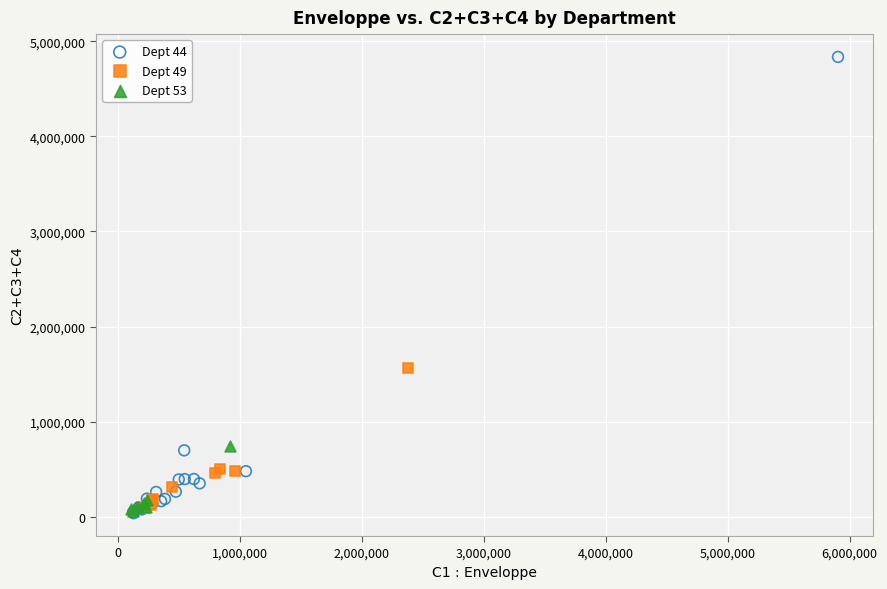

Which series contains the highest Y value?

Dept 44